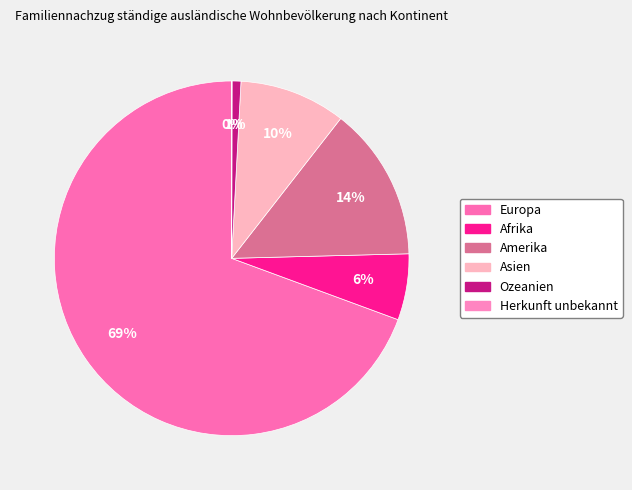

To the nearest percent, what is the combined percentage of Herkunft unbekannt and Europa?

69%